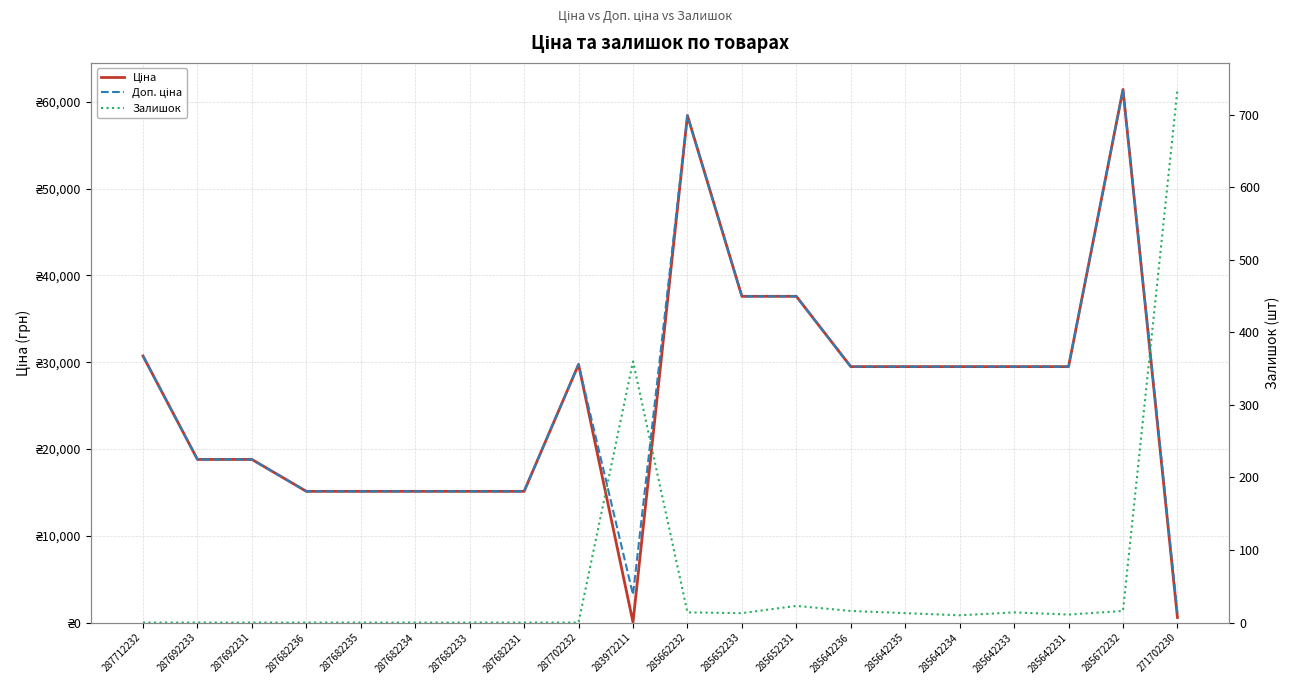

True or false: Доп. ціна and Ціна cross at least once.

False